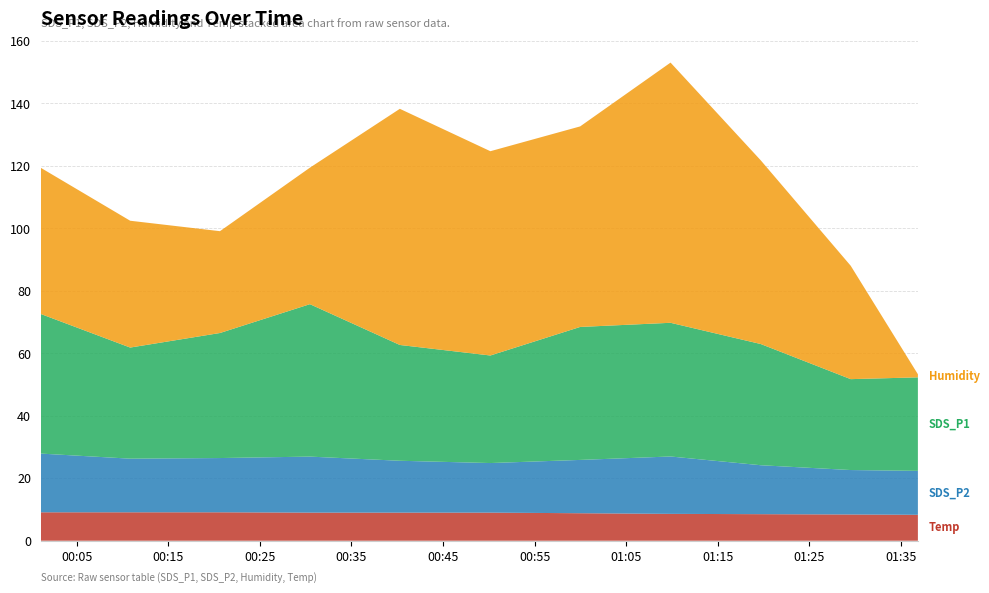

Reading right to left, list all the values displayed in this chart.

Temp: 2021/10/08 01:36:50=8.3	2021/10/08 01:29:30=8.4	2021/10/08 01:19:41=8.5	2021/10/08 01:09:50=8.6	2021/10/08 00:59:58=8.8	2021/10/08 00:50:10=9.0	2021/10/08 00:40:17=9.0	2021/10/08 00:30:28=9.0	2021/10/08 00:20:39=9.1	2021/10/08 00:10:51=9.1	2021/10/08 00:01:05=9.1
Humidity: 2021/10/08 01:36:50=1.0	2021/10/08 01:29:30=36.3	2021/10/08 01:19:41=58.8	2021/10/08 01:09:50=83.3	2021/10/08 00:59:58=64.2	2021/10/08 00:50:10=65.4	2021/10/08 00:40:17=75.6	2021/10/08 00:30:28=43.7	2021/10/08 00:20:39=32.6	2021/10/08 00:10:51=40.6	2021/10/08 00:01:05=46.8
SDS_P2: 2021/10/08 01:36:50=14.1	2021/10/08 01:29:30=14.2	2021/10/08 01:19:41=15.7	2021/10/08 01:09:50=18.4	2021/10/08 00:59:58=17.1	2021/10/08 00:50:10=15.9	2021/10/08 00:40:17=16.6	2021/10/08 00:30:28=17.9	2021/10/08 00:20:39=17.4	2021/10/08 00:10:51=17.2	2021/10/08 00:01:05=18.8
SDS_P1: 2021/10/08 01:36:50=29.9	2021/10/08 01:29:30=29.1	2021/10/08 01:19:41=38.8	2021/10/08 01:09:50=42.8	2021/10/08 00:59:58=42.6	2021/10/08 00:50:10=34.4	2021/10/08 00:40:17=37.1	2021/10/08 00:30:28=48.8	2021/10/08 00:20:39=40.0	2021/10/08 00:10:51=35.6	2021/10/08 00:01:05=44.7